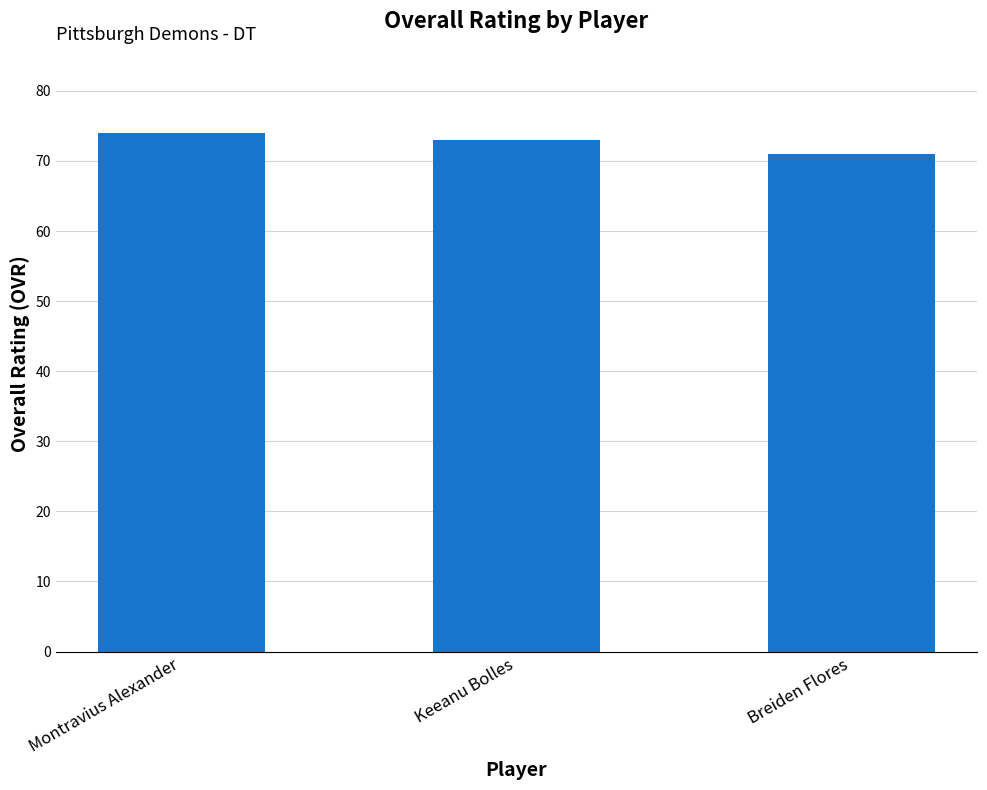

True or false: the data shows 34 at Keeanu Bolles.

False